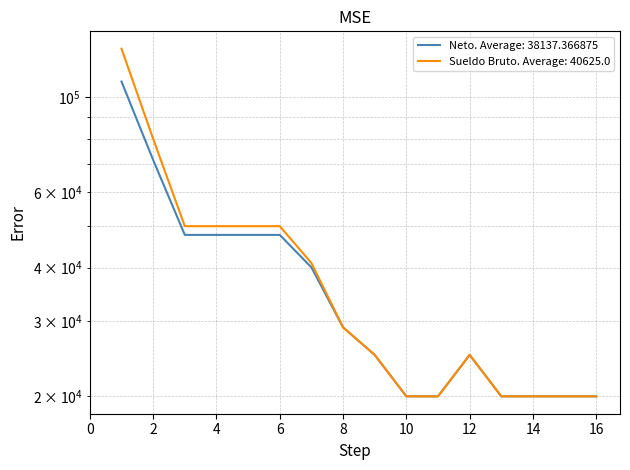

What is the value of the Neto point at the 3rd from the left?

47702.8